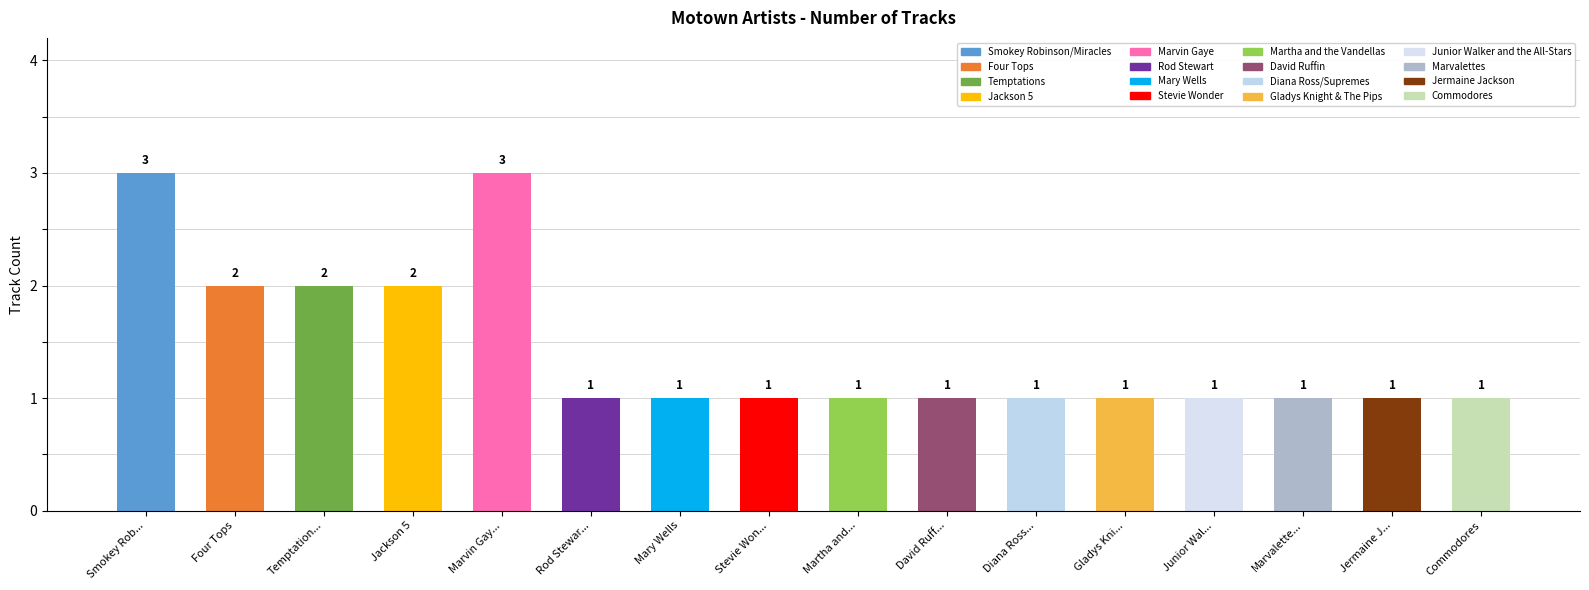

What is the approximate value at Smokey Rob...?

3